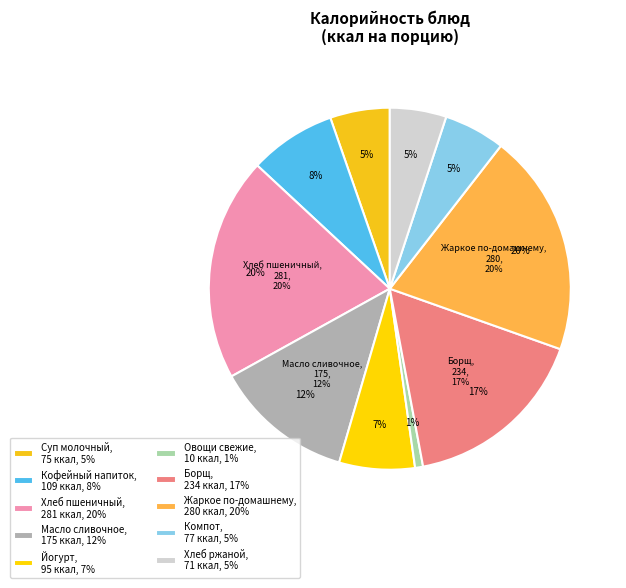

Rank the categories by value from highest to lowest.

Хлеб пшеничный, Жаркое по-домашнему, Борщ, Масло сливочное, Кофейный напиток, Йогурт, Компот, Суп молочный, Хлеб ржаной, Овощи свежие